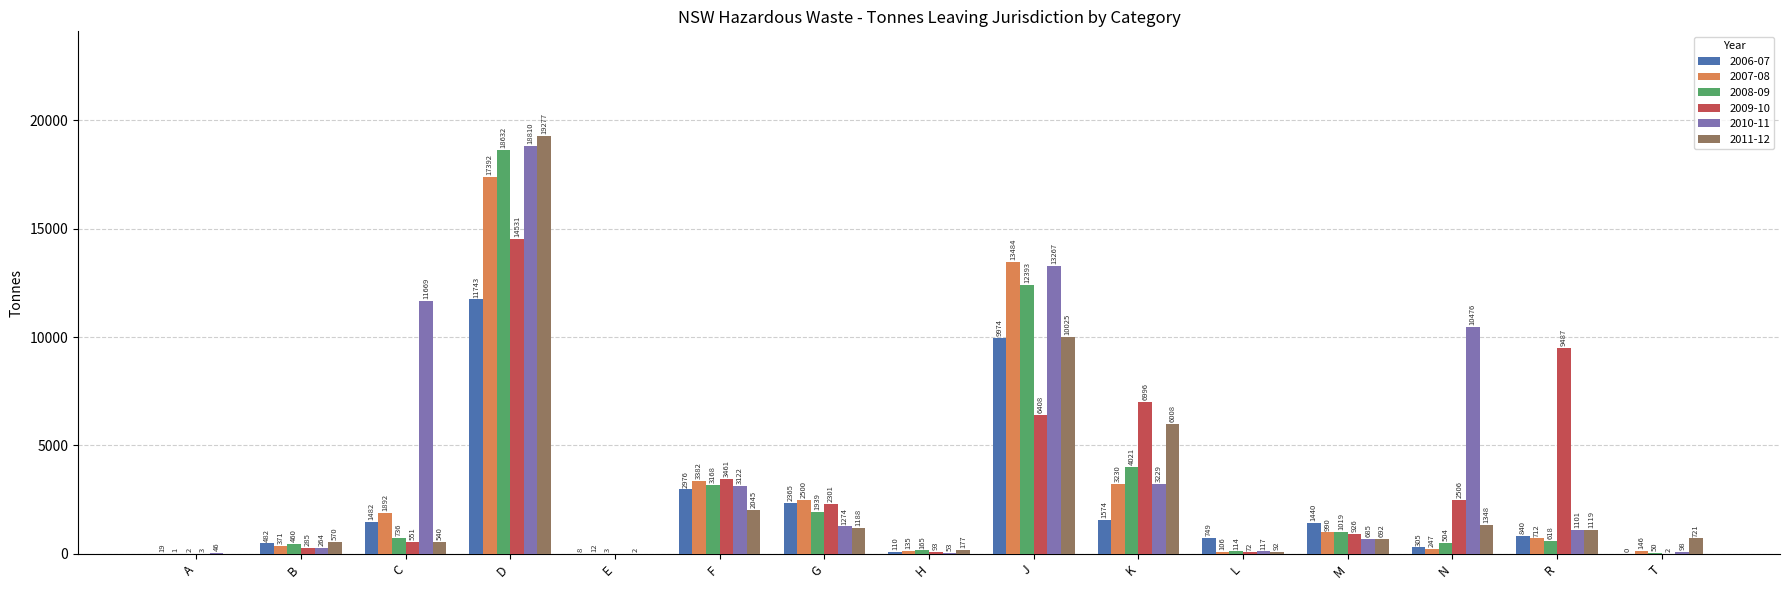

At which category is the sum across all series the highest?

D